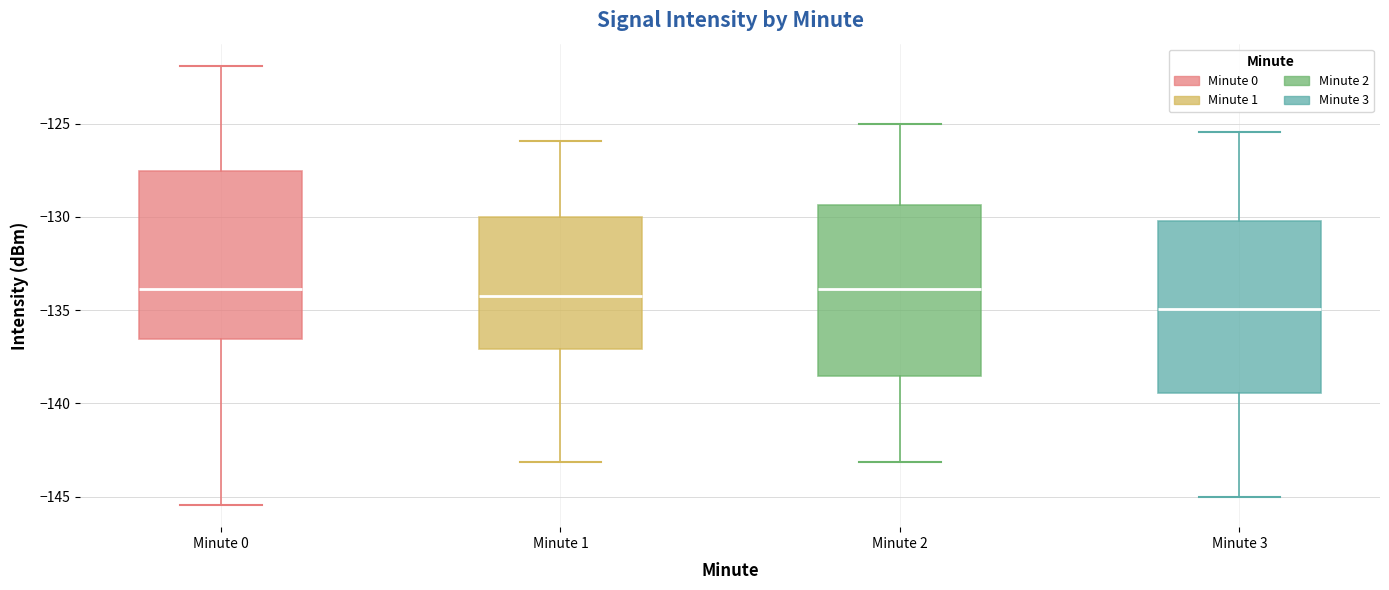

Reading left to right, read every box against the y-axis: the position of its median line, the range the box covers, and the ends of its whiskers. The values are not printed on the chart, so give them approximately, as read against the axis.

Minute 0: median -134.0, box -136.5 to -127.5, whiskers -145.5 to -122.0
Minute 1: median -134.0, box -137.0 to -130.0, whiskers -143.0 to -126.0
Minute 2: median -134.0, box -138.5 to -129.5, whiskers -143.0 to -125.0
Minute 3: median -135.0, box -139.5 to -130.0, whiskers -145.0 to -125.5